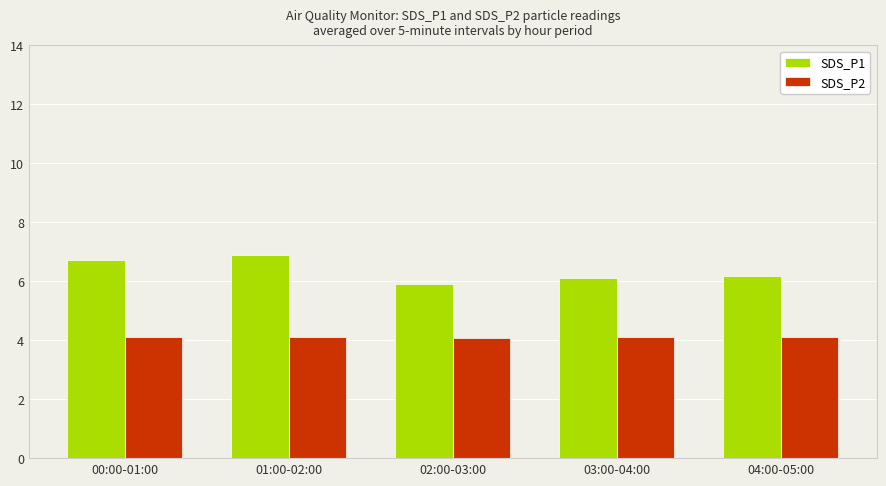

Rank the series at 03:00-04:00 from lowest to highest value.

SDS_P2, SDS_P1